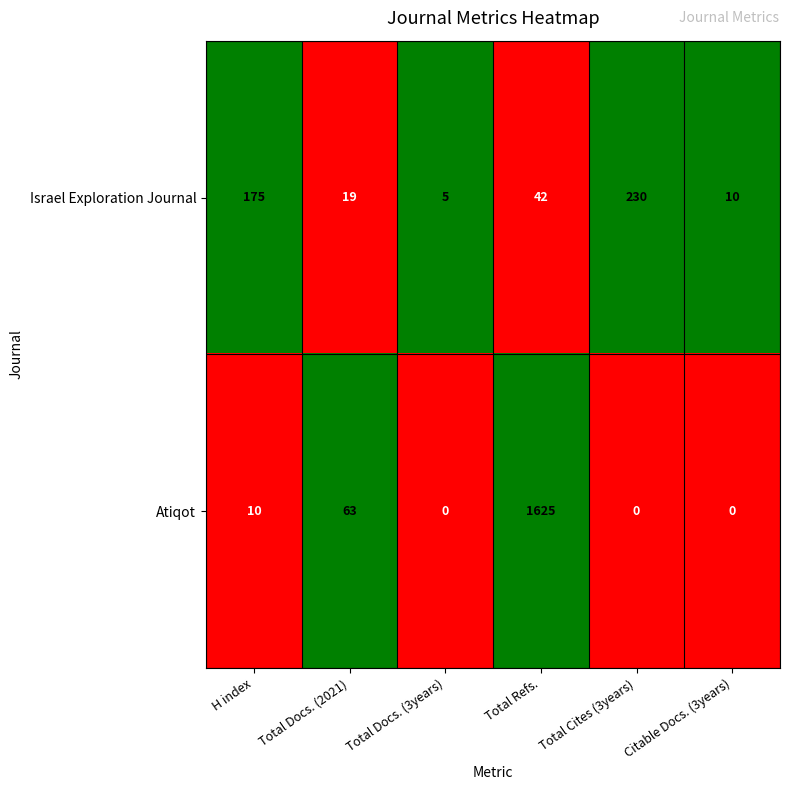

What is the total value across all series at Total Cites (3years)?

230